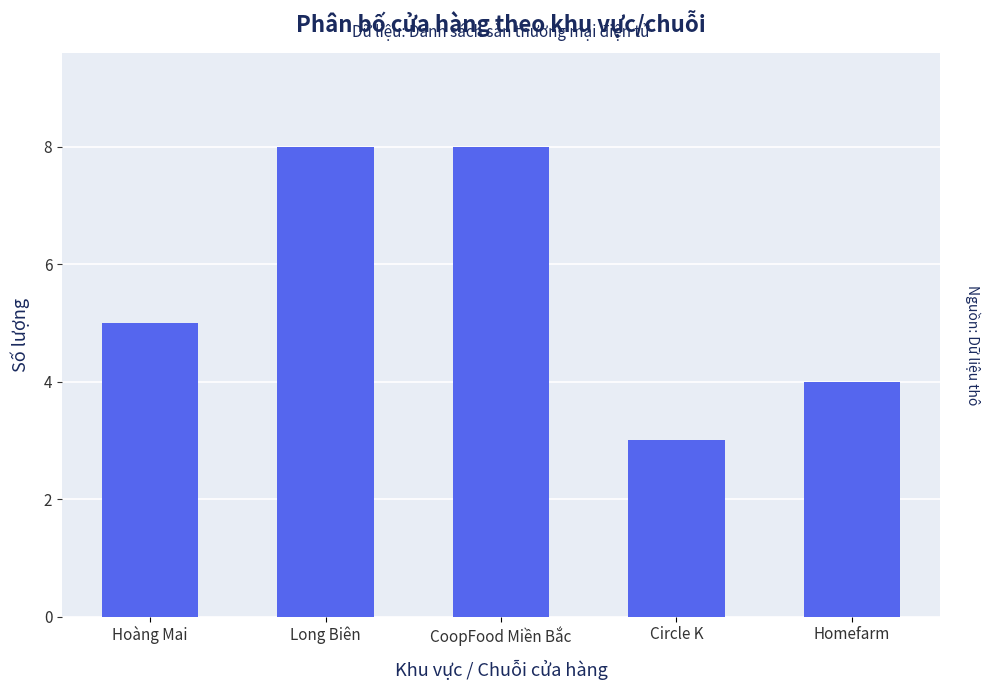

What is the value of the 1st bar from the left?

5